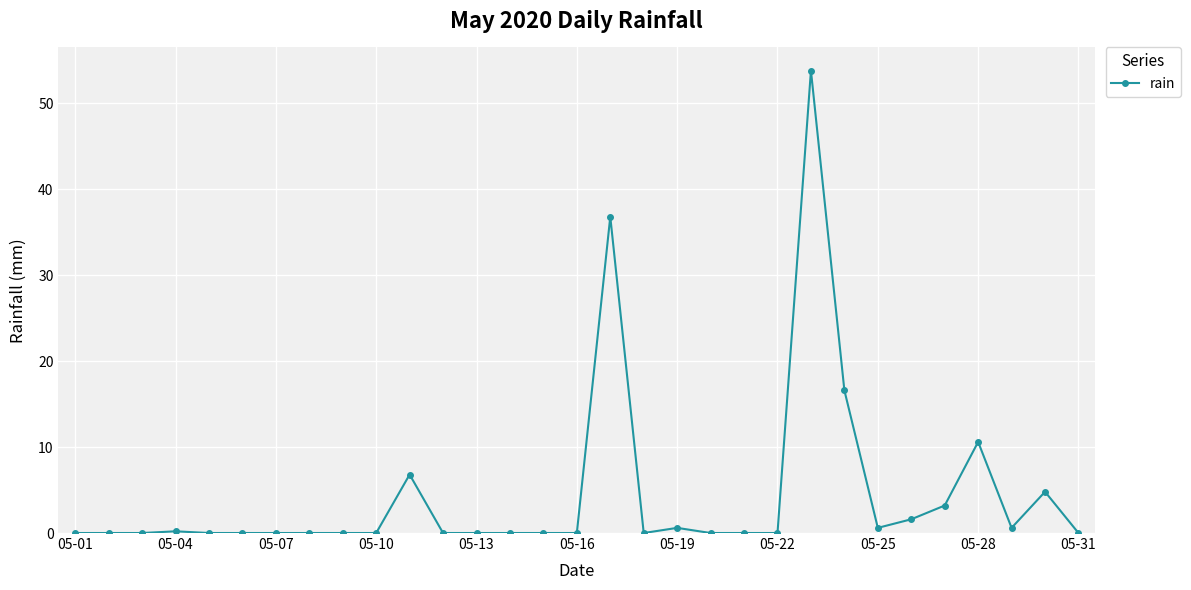

What is the difference between the maximum and minimum values?

53.8